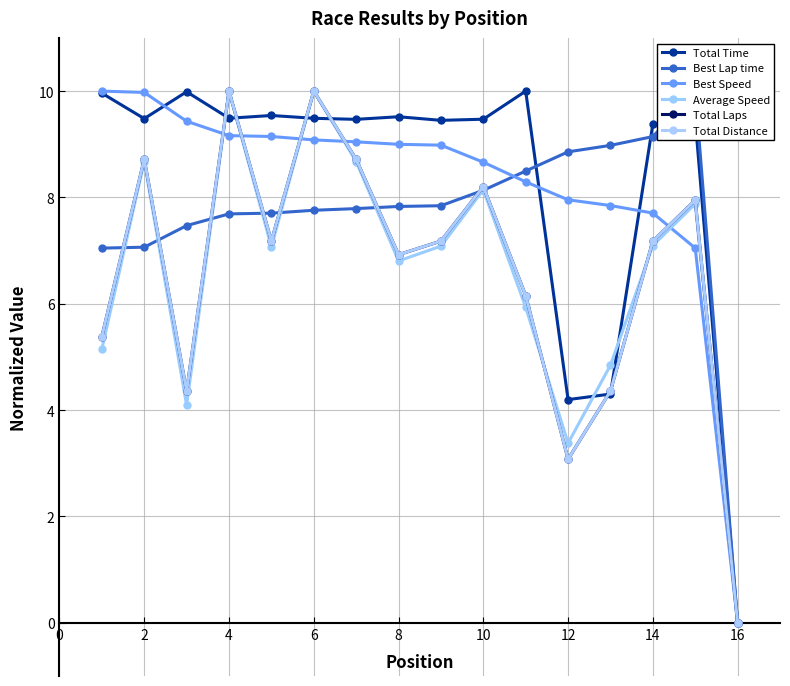

Which series has the largest total across all categories?

Total Time